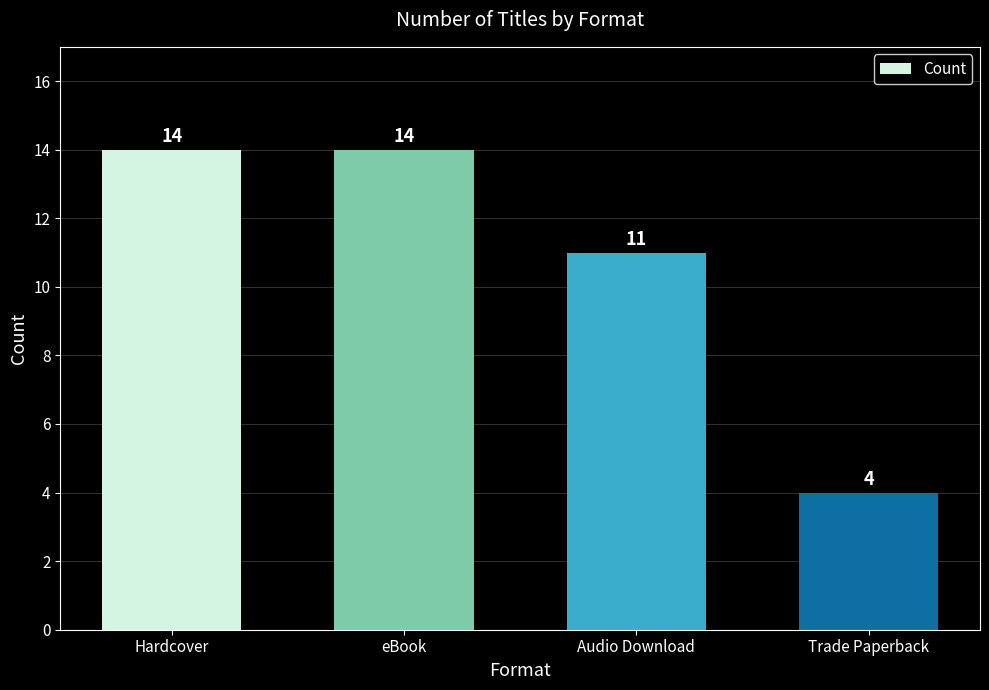

Reading left to right, what are all the values shown in this chart?

14	14	11	4